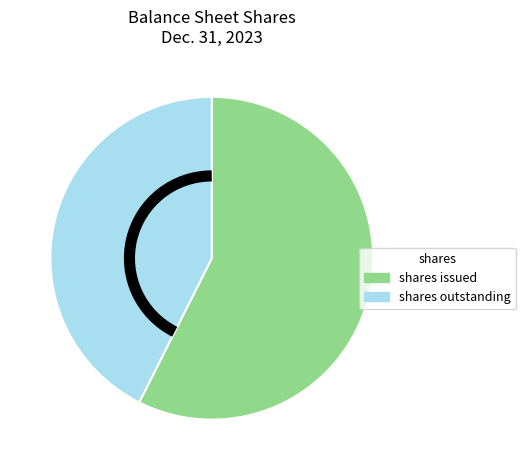

Is there a majority slice in this chart?

Yes